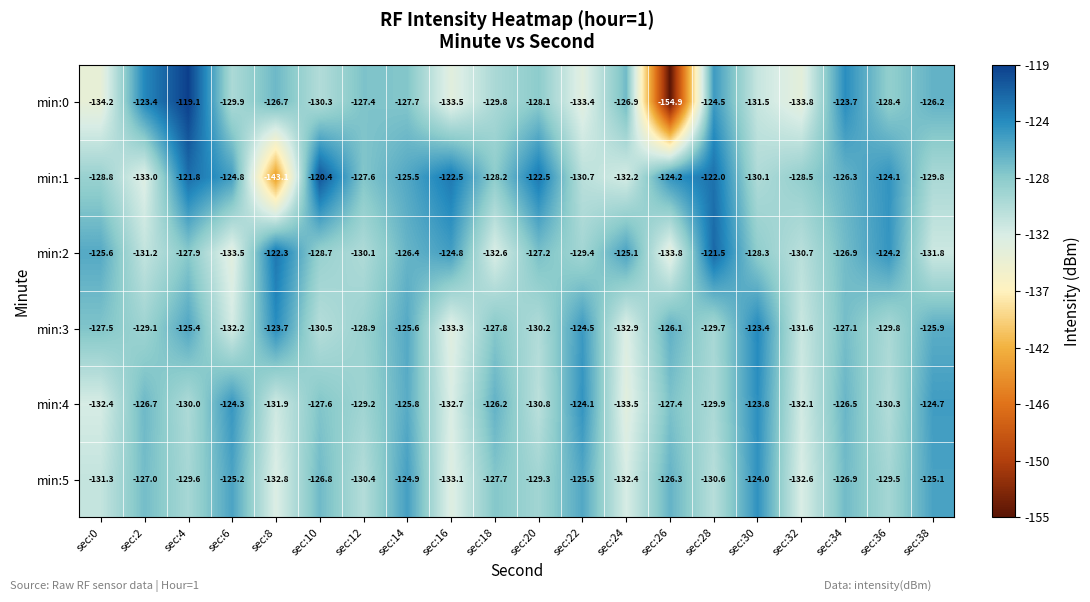

Read the min:3 value at sec:4.

-125.4